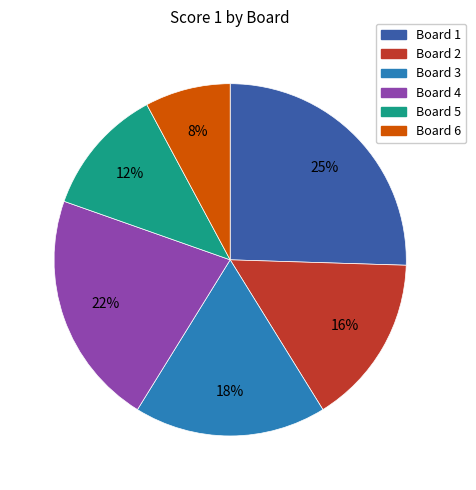

What is the smallest slice in the pie chart?

Board 6